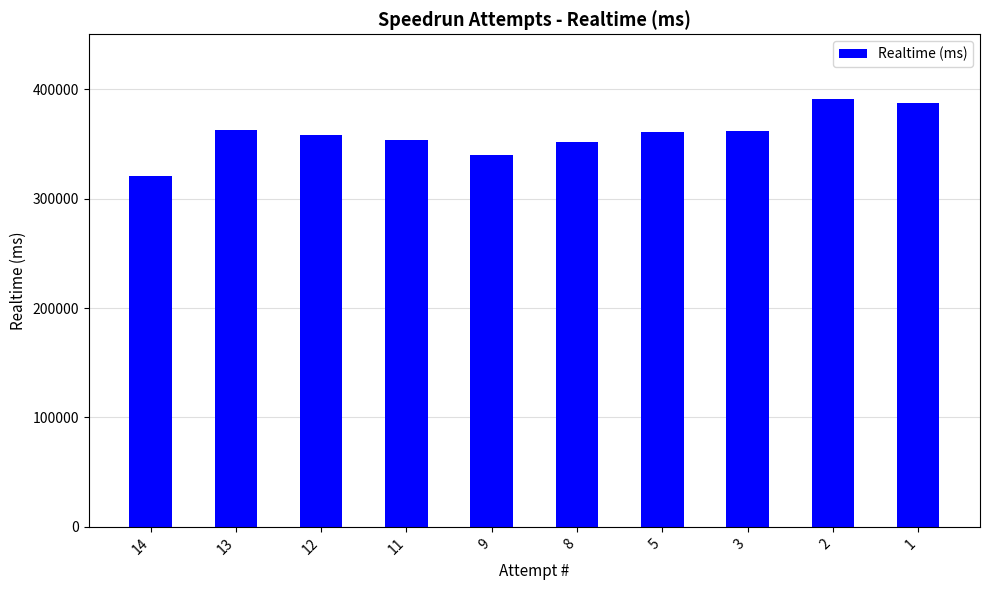

Is it true that the value at 11 is 353314?

True